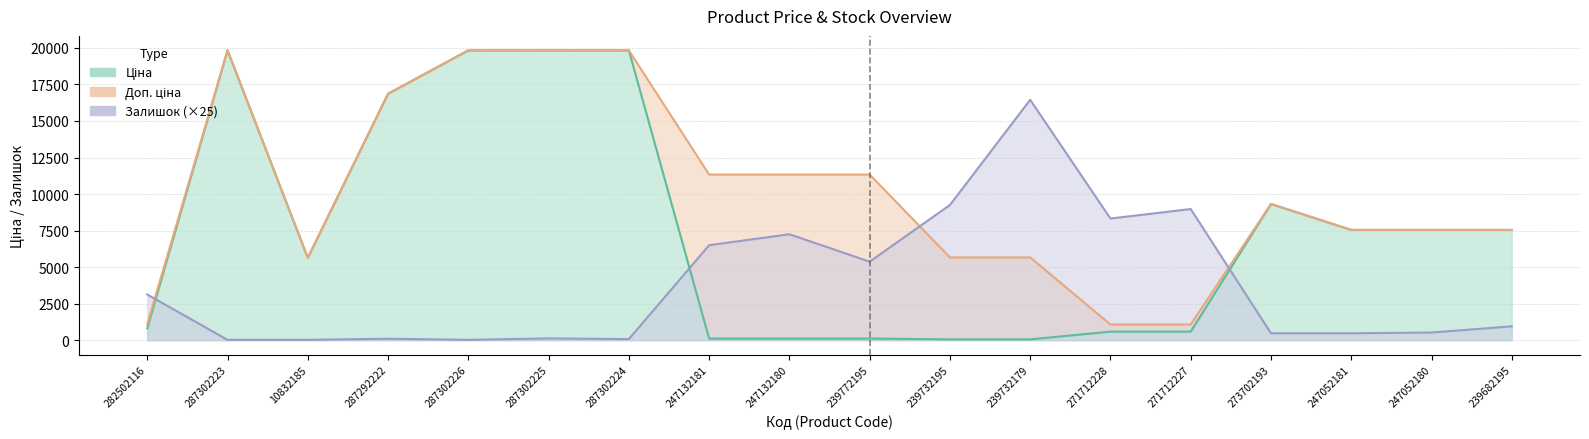

What is the label of the 2nd point from the right?

247052180